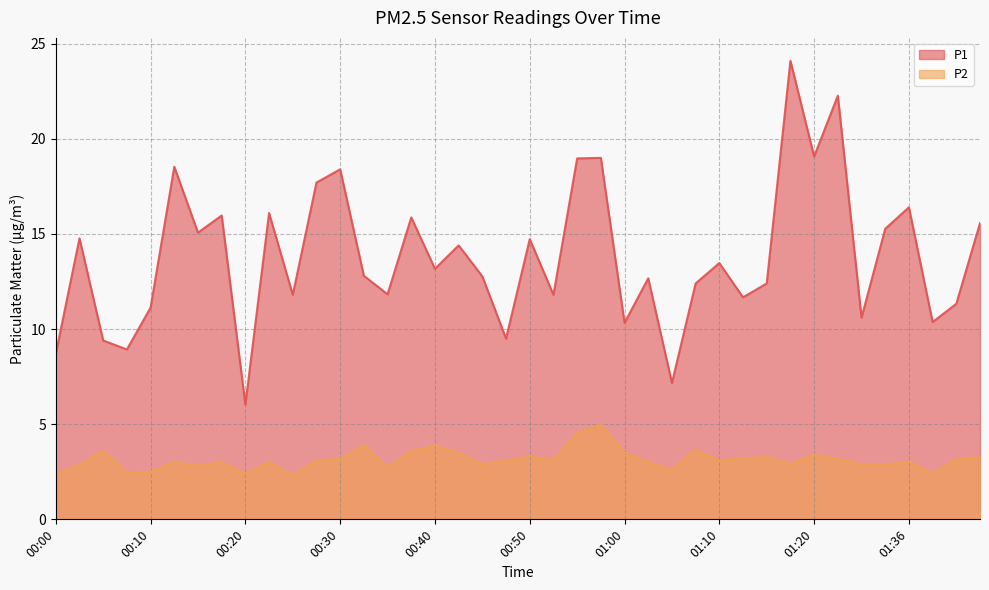

Where is P1 nearest to the value 15?

00:15